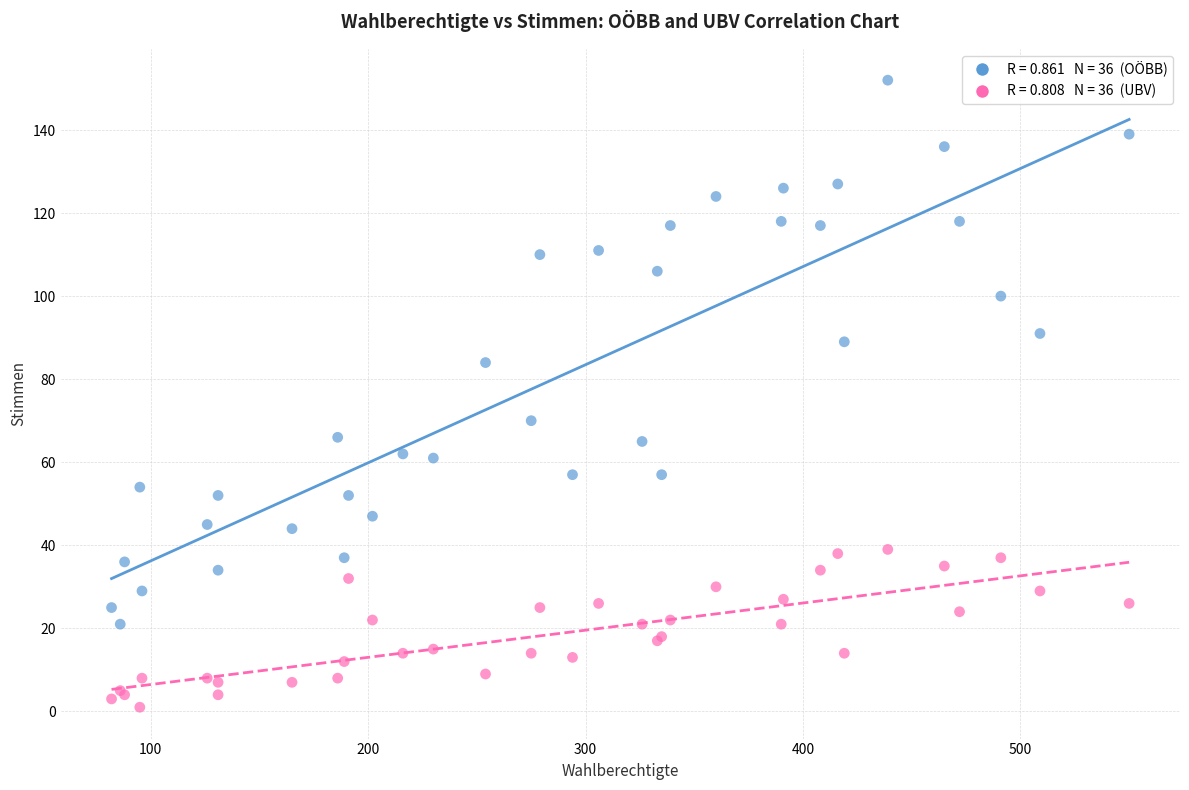

Across all series, what Y value is closest to 76?

70